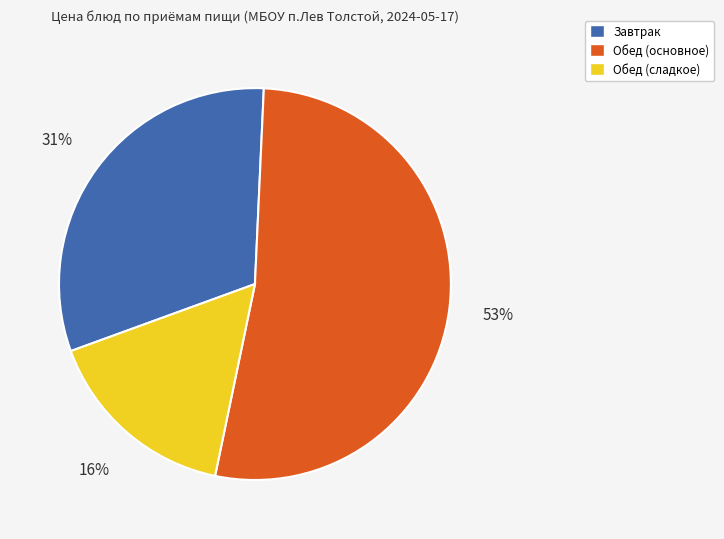

What is the ratio of the value at Завтрак to the value at Обед (основное)?

0.6